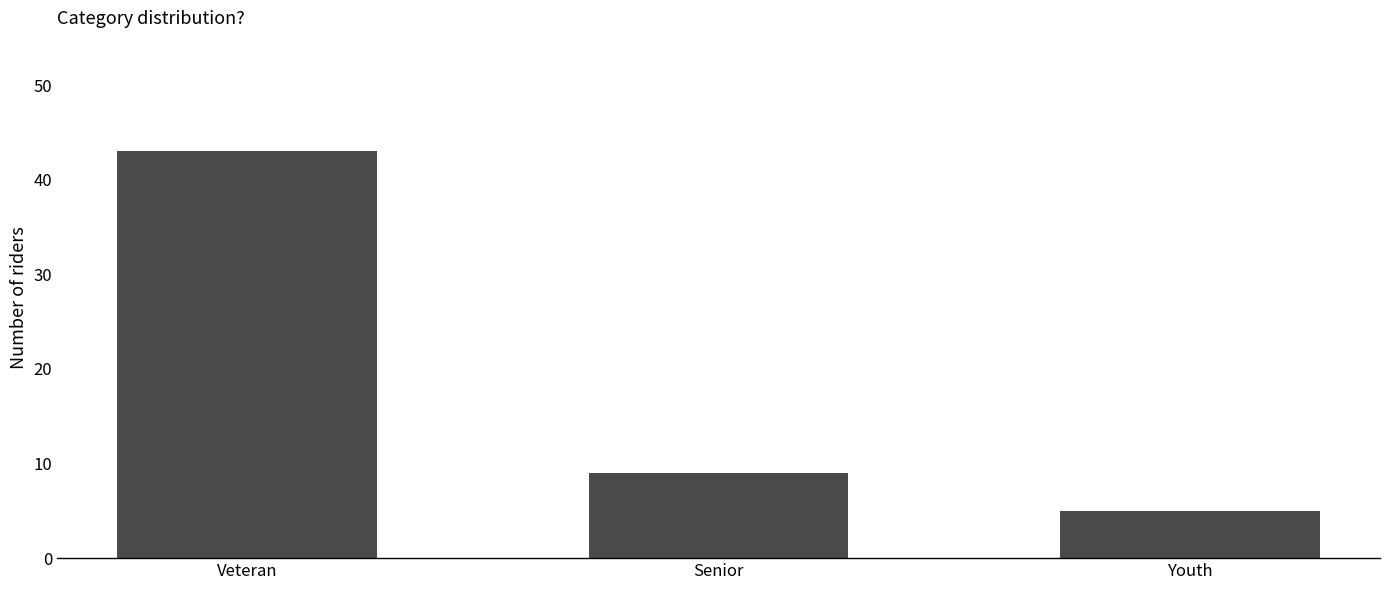

Reading left to right, extract all data points from this chart.

43	9	5